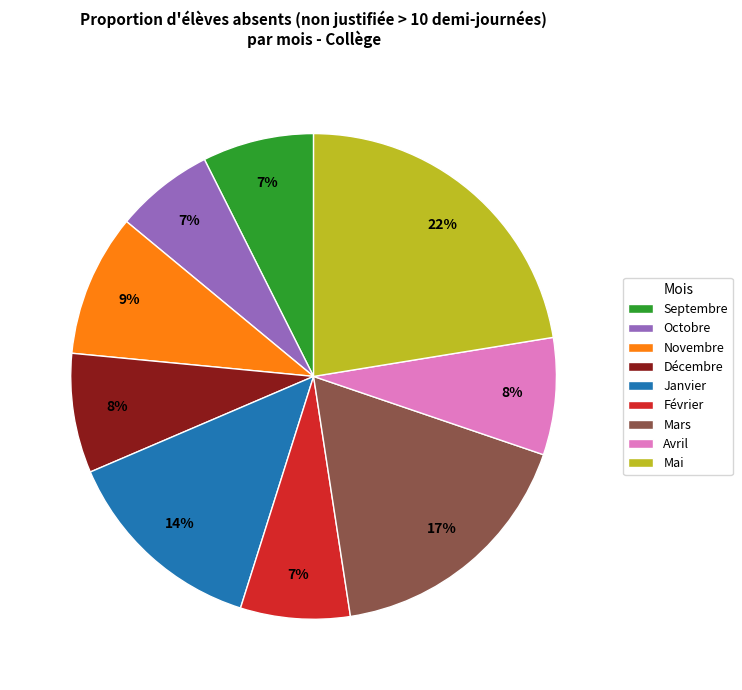

Is the sum of Mars and Septembre greater than half?

No